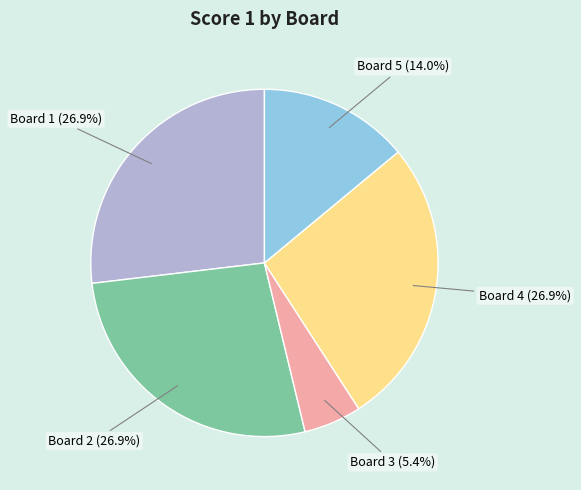

How many slices are in this pie chart?

5